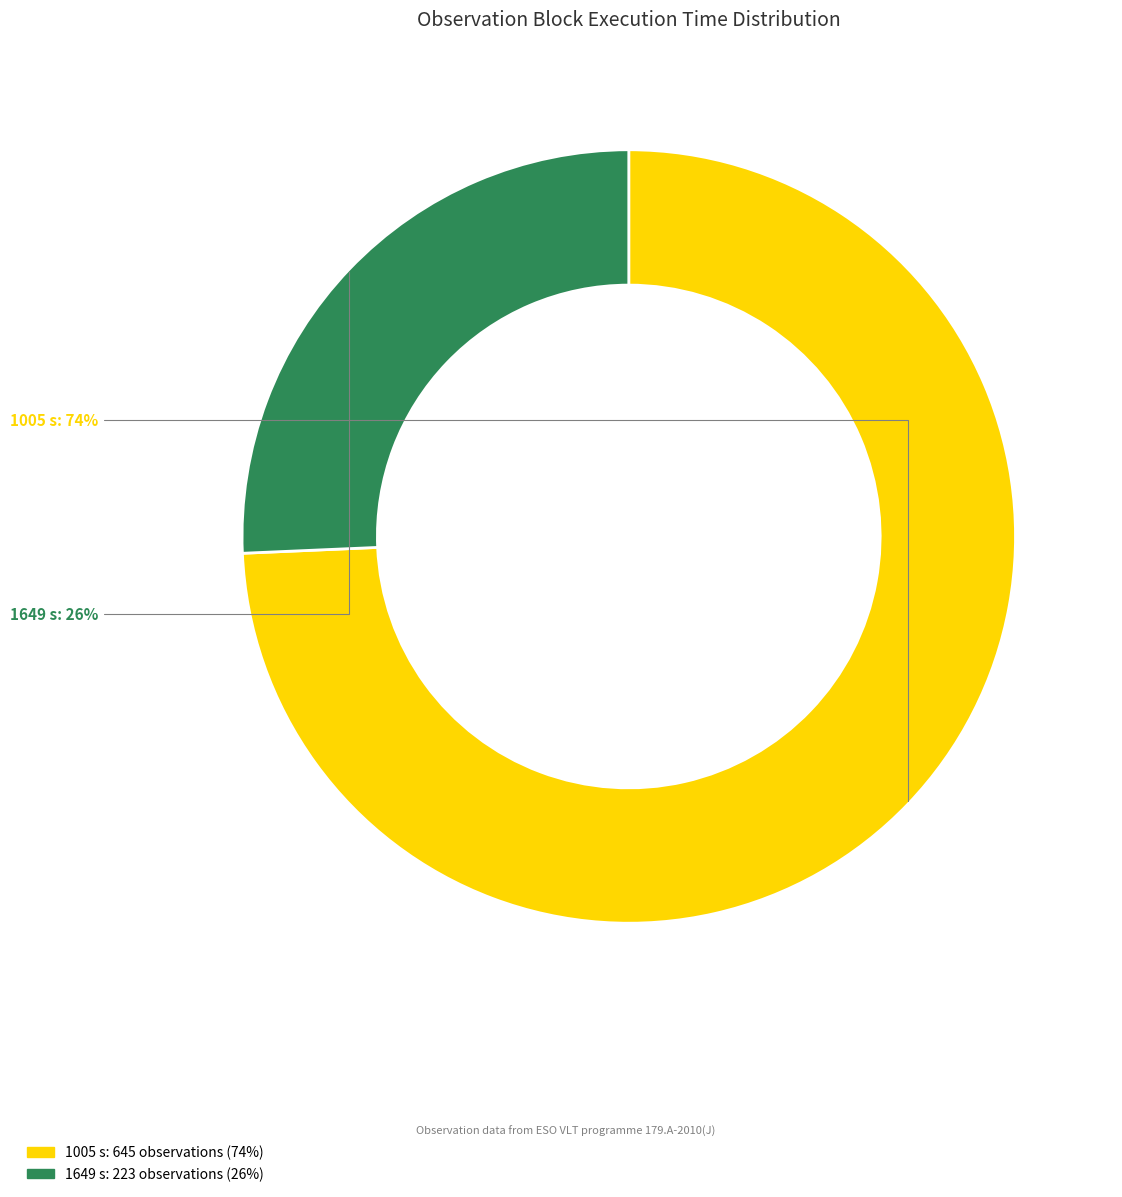

To the nearest percent, what is the average slice percentage?

50%